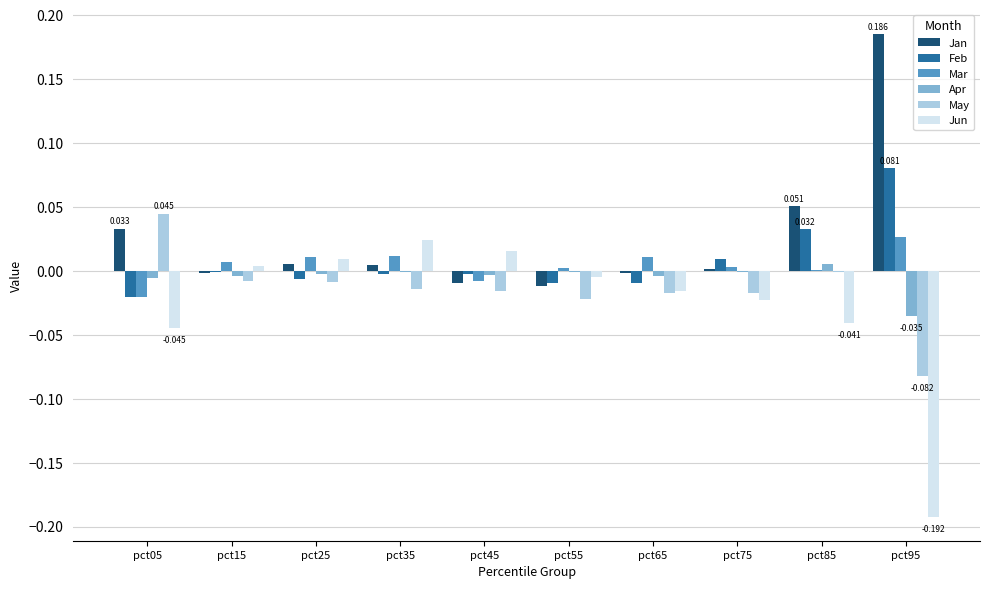

Is the value of Jun at pct35 greater than the value of Apr at pct55?

Yes